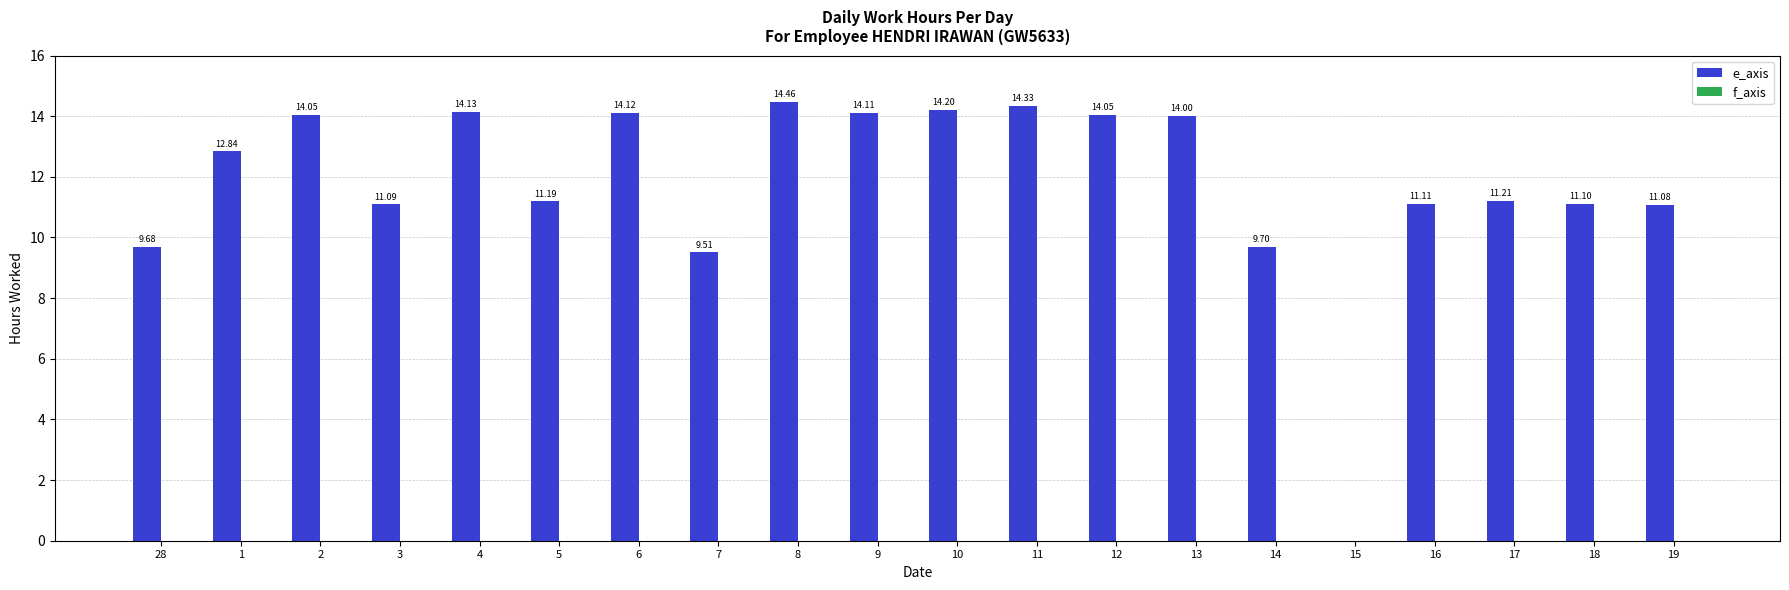

What is the change in value from 5 to 12?

+2.9